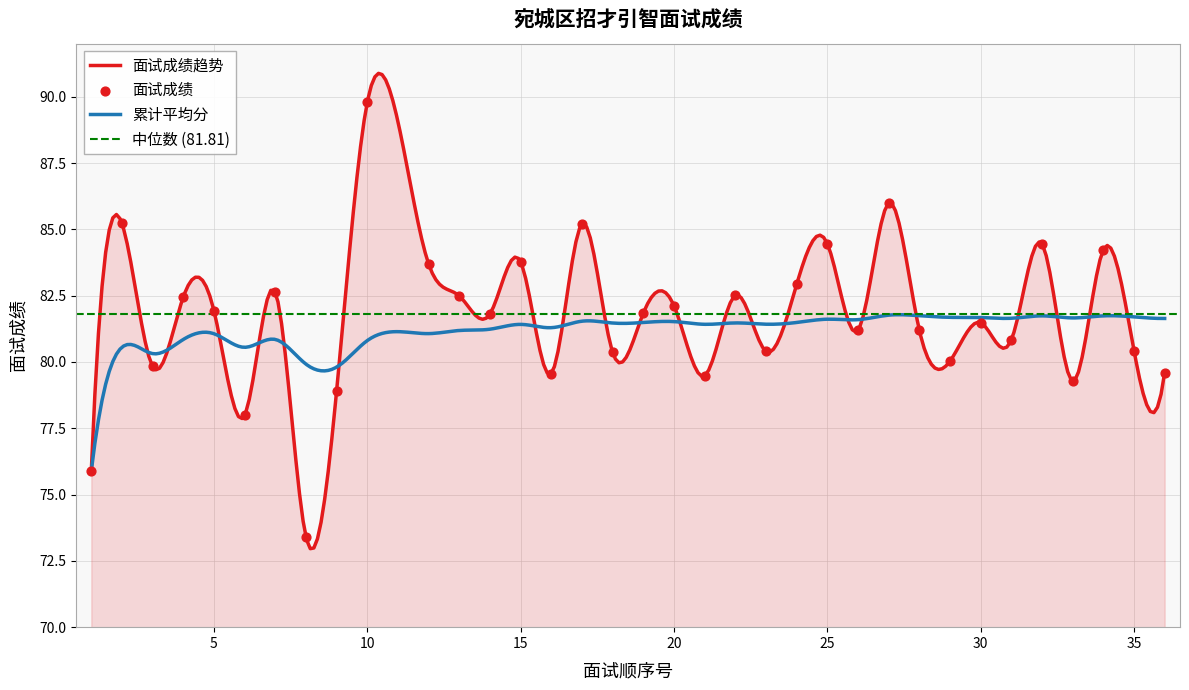

What is the lowest value of the 面试成绩趋势 series?

73.0